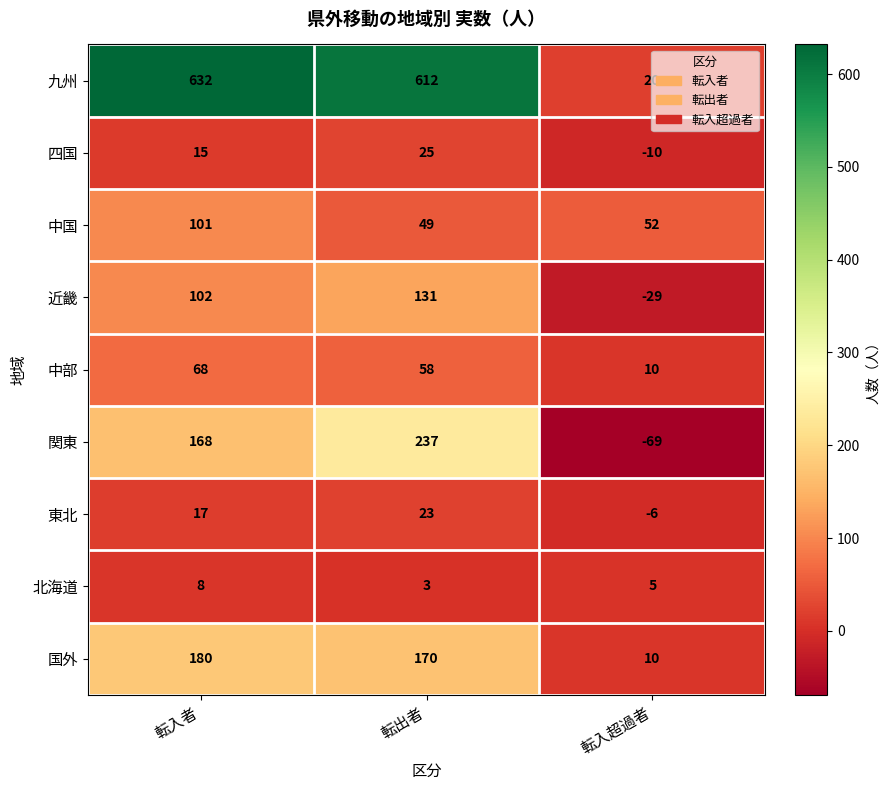

How many series are shown in this chart?

9